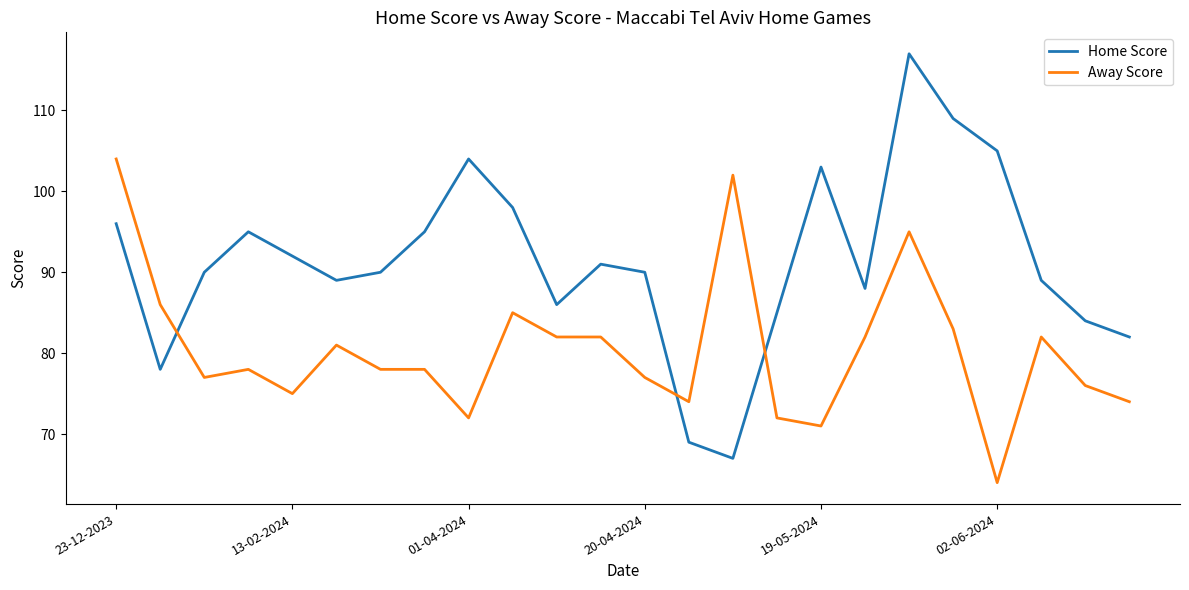

Reading left to right, what are all the values shown in this chart?

Home Score: 96	78	90	95	92	89	90	95	104	98	86	91	90	69	67	85	103	88	117	109	105	89	84	82
Away Score: 104	86	77	78	75	81	78	78	72	85	82	82	77	74	102	72	71	82	95	83	64	82	76	74